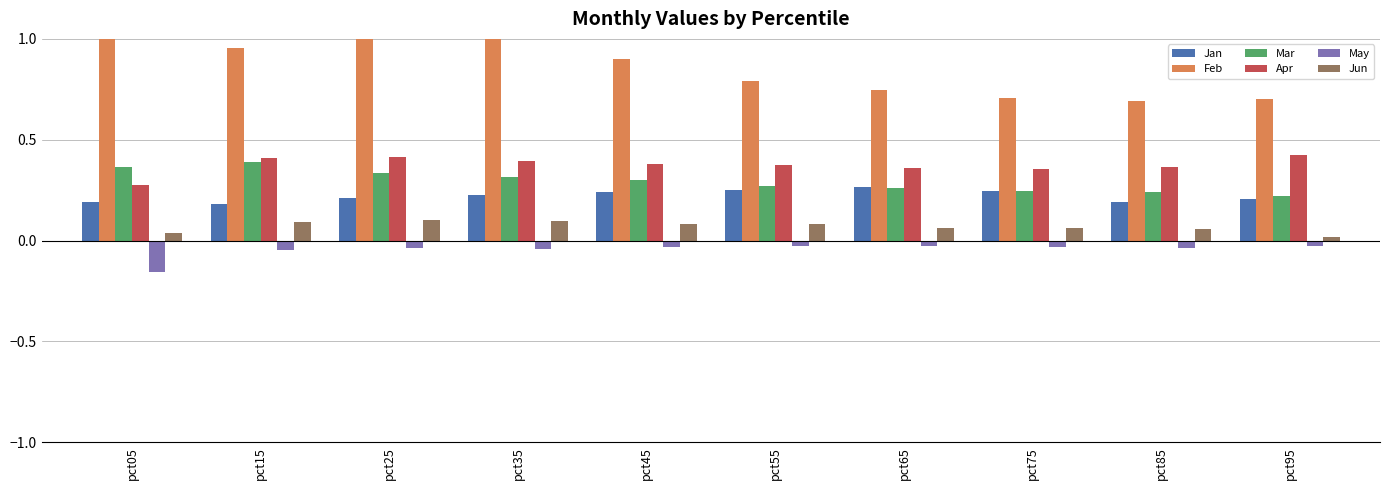

Where is Mar nearest to the value 0?

pct95